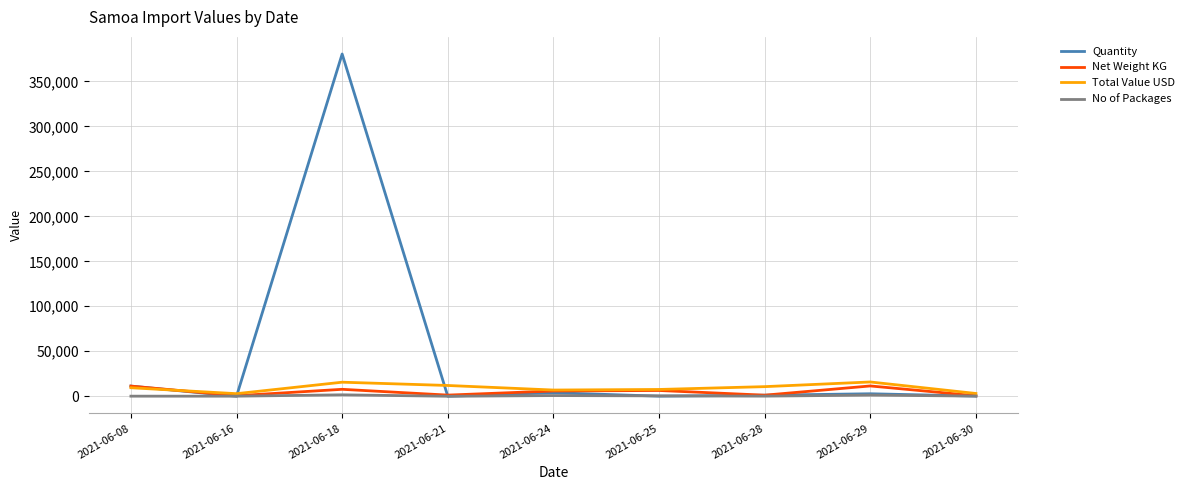

Which series has the largest total across all categories?

Quantity